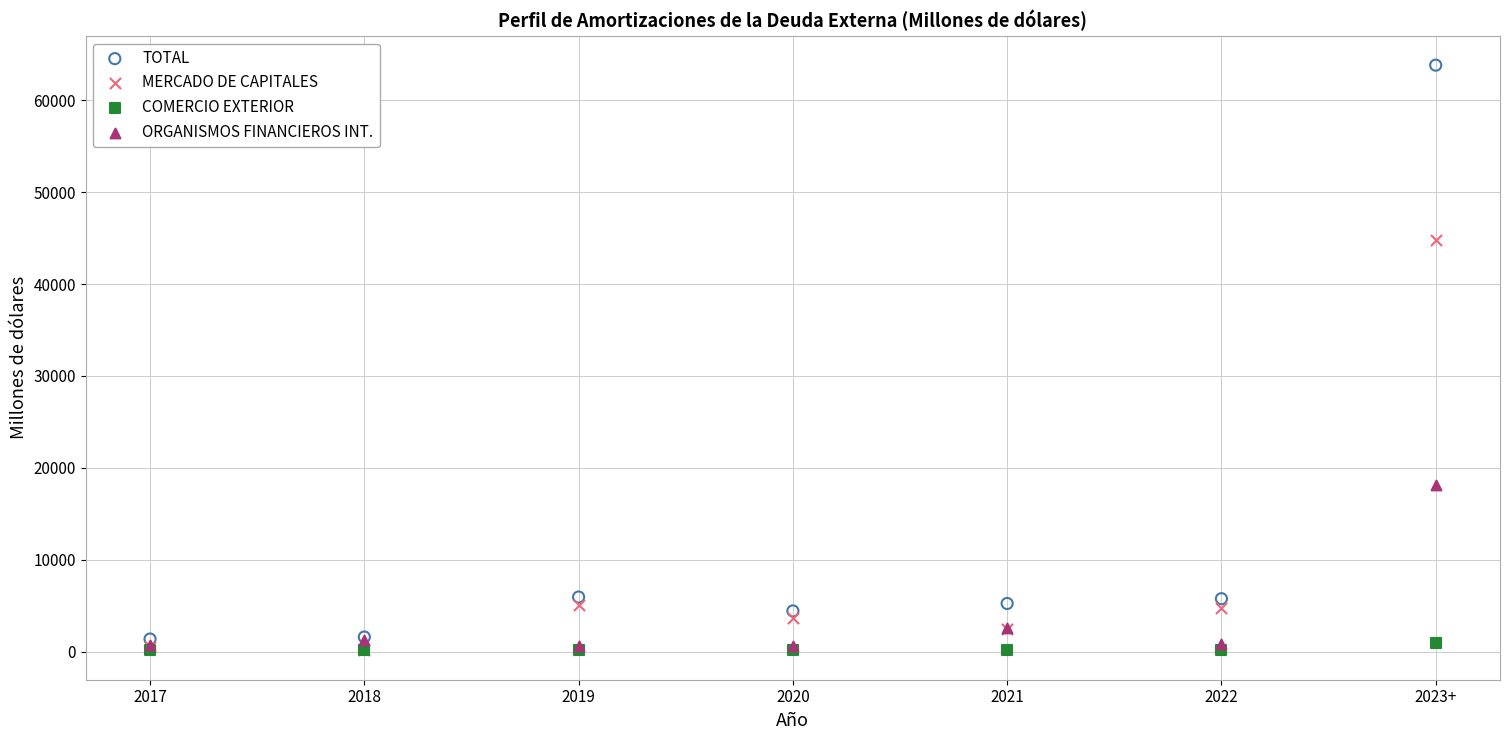

Across all series, what Y value is closest to 31974?

44841.6